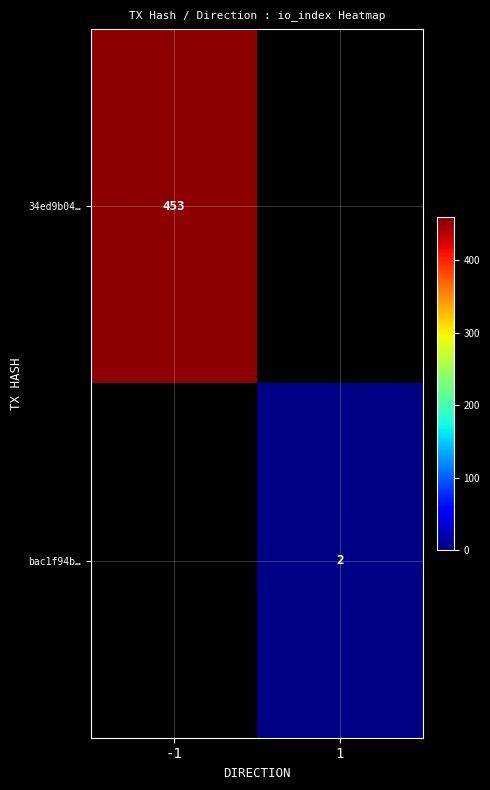

Is it true that 34ed9b04… equals 453 at -1?

True